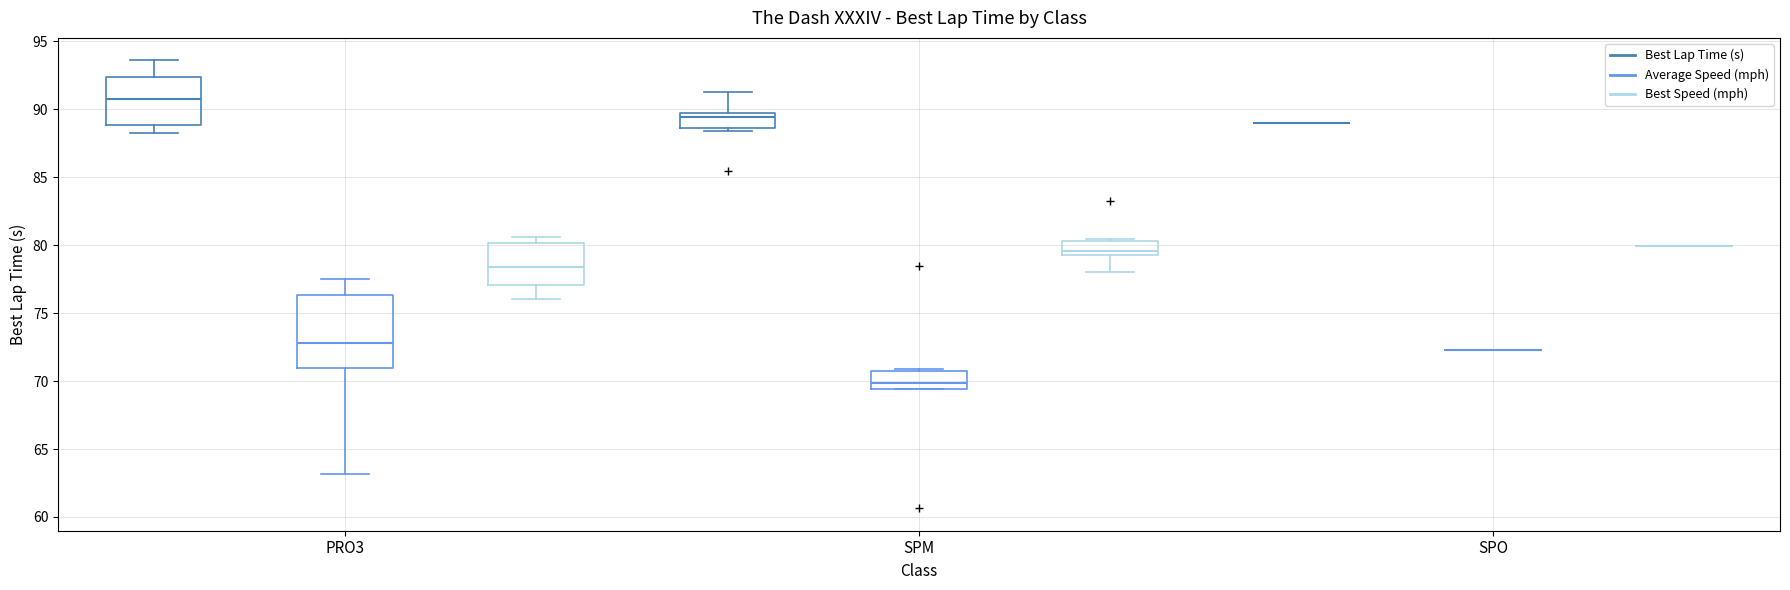

Reading left to right, transcribe this box plot: for each box, give where its median line is, the range the box spans, and where its two whiskers end, as read against the y-axis. The values are not printed on the chart, so give them approximately, as read against the axis.

PRO3 (Best Lap Time (s)): median 91.0, box 89.0 to 92.5, whiskers 88.5 to 93.5
PRO3 (Average Speed (mph)): median 73.0, box 71.0 to 76.5, whiskers 63.0 to 77.5
PRO3 (Best Speed (mph)): median 78.5, box 77.0 to 80.0, whiskers 76.0 to 80.5
SPM (Best Lap Time (s)): median 89.5, box 88.5 to 90.0, whiskers 88.5 (just below the box's lower edge) to 91.0
SPM (Average Speed (mph)): median 70.0, box 69.5 to 70.5, whiskers 69.5 to 71.0
SPM (Best Speed (mph)): median 79.5 (just above the box's lower edge), box 79.5 to 80.5, whiskers 78.0 to 80.5 (just above the box's upper edge)
SPO (Best Lap Time (s)): box collapsed to a line at 89.0, whiskers 89.0 to 89.0
SPO (Average Speed (mph)): box collapsed to a line at 72.5, whiskers 72.5 to 72.5
SPO (Best Speed (mph)): box collapsed to a line at 80.0, whiskers 80.0 to 80.0